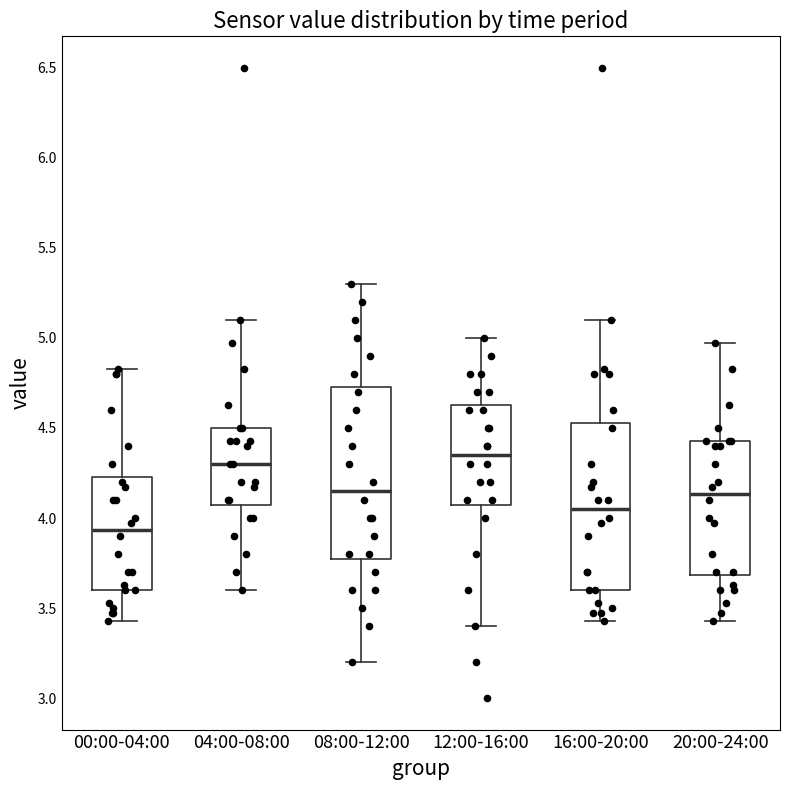

Reading left to right, transcribe this box plot: for each box, give where its median line is, the range the box spans, and where its two whiskers end, as read against the y-axis. The values are not printed on the chart, so give them approximately, as read against the axis.

00:00-04:00: median 3.95, box 3.60 to 4.25, whiskers 3.45 to 4.85
04:00-08:00: median 4.30, box 4.10 to 4.50, whiskers 3.60 to 5.10
08:00-12:00: median 4.15, box 3.80 to 4.75, whiskers 3.20 to 5.30
12:00-16:00: median 4.35, box 4.10 to 4.65, whiskers 3.40 to 5.00
16:00-20:00: median 4.05, box 3.60 to 4.55, whiskers 3.45 to 5.10
20:00-24:00: median 4.15, box 3.70 to 4.45, whiskers 3.45 to 4.95